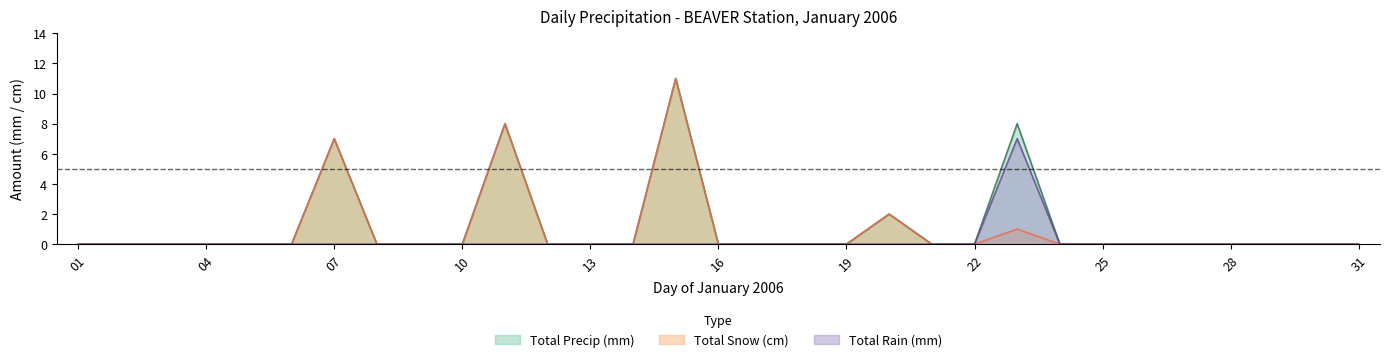

True or false: Total Rain (mm) has more than 1 interior local peaks.

False